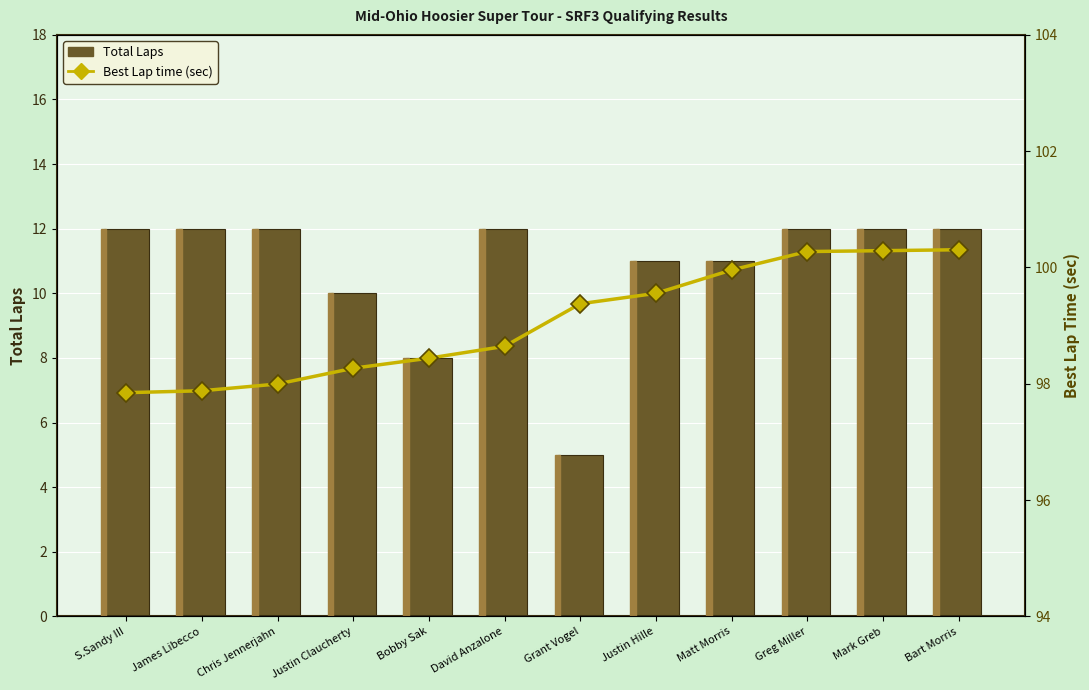

Reading left to right, extract all data points from this chart.

Total Laps: 12.0	12.0	12.0	10.0	8.0	12.0	5.0	11.0	11.0	12.0	12.0	12.0
Best Lap time (sec): 97.8	97.9	98.0	98.3	98.4	98.6	99.4	99.6	100.0	100.3	100.3	100.3